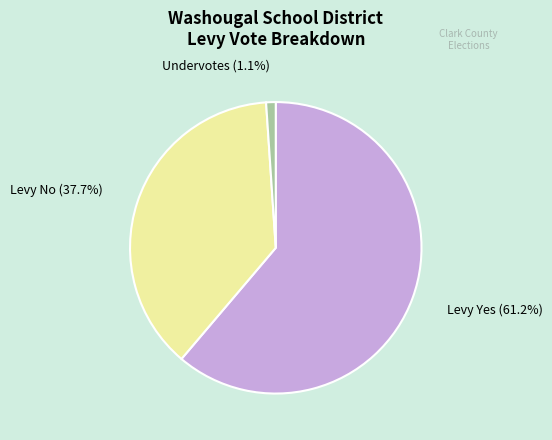

How many segments does this pie chart have?

3